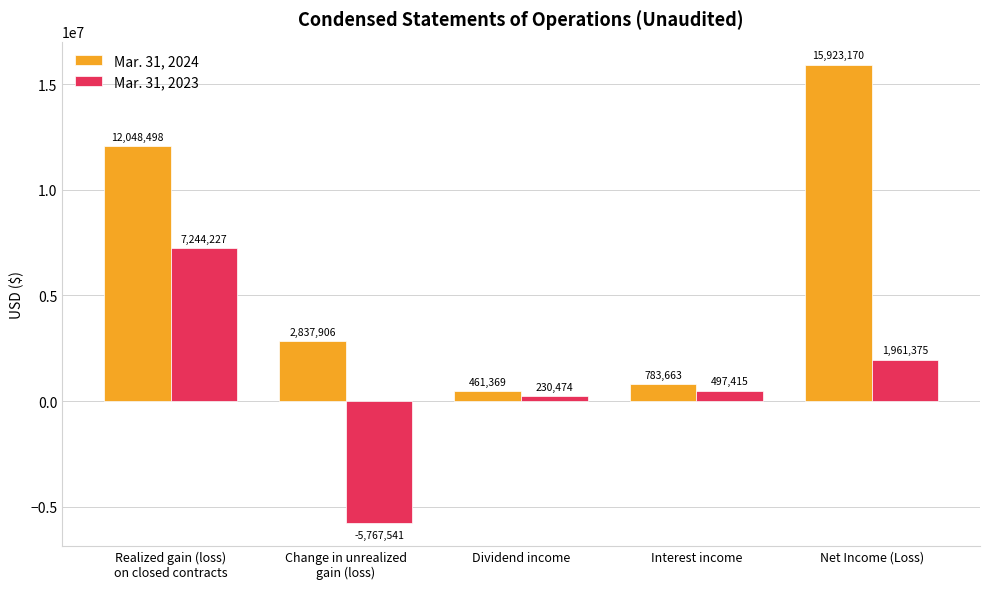

Is it true that Mar. 31, 2023 equals 623791 at Net Income (Loss)?

False